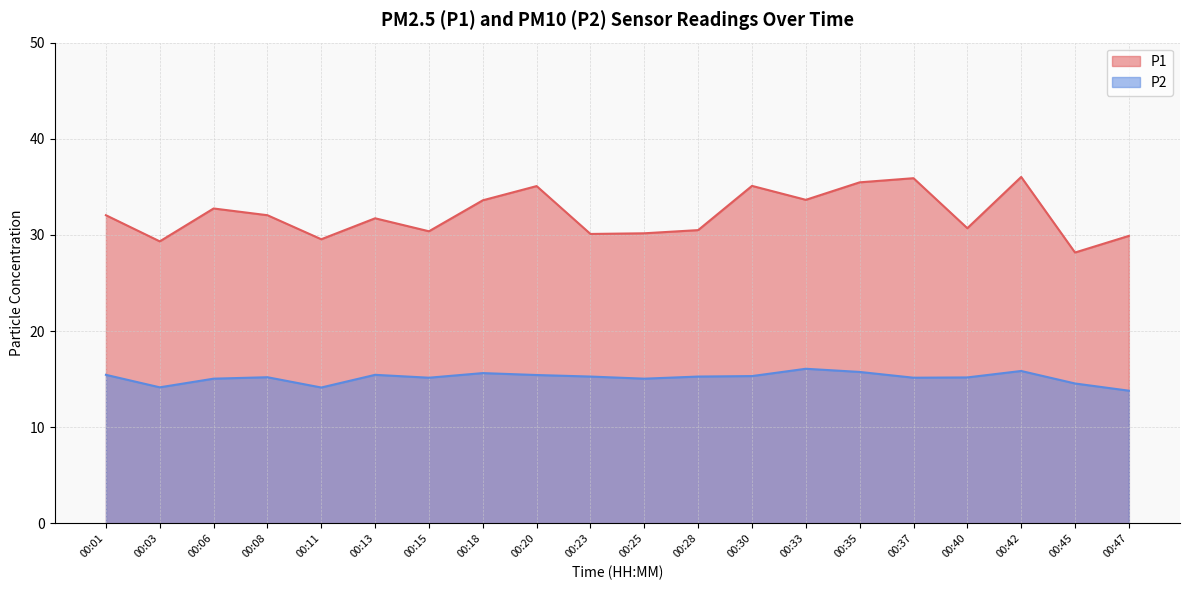

What are all the series names shown in the legend?

P1, P2